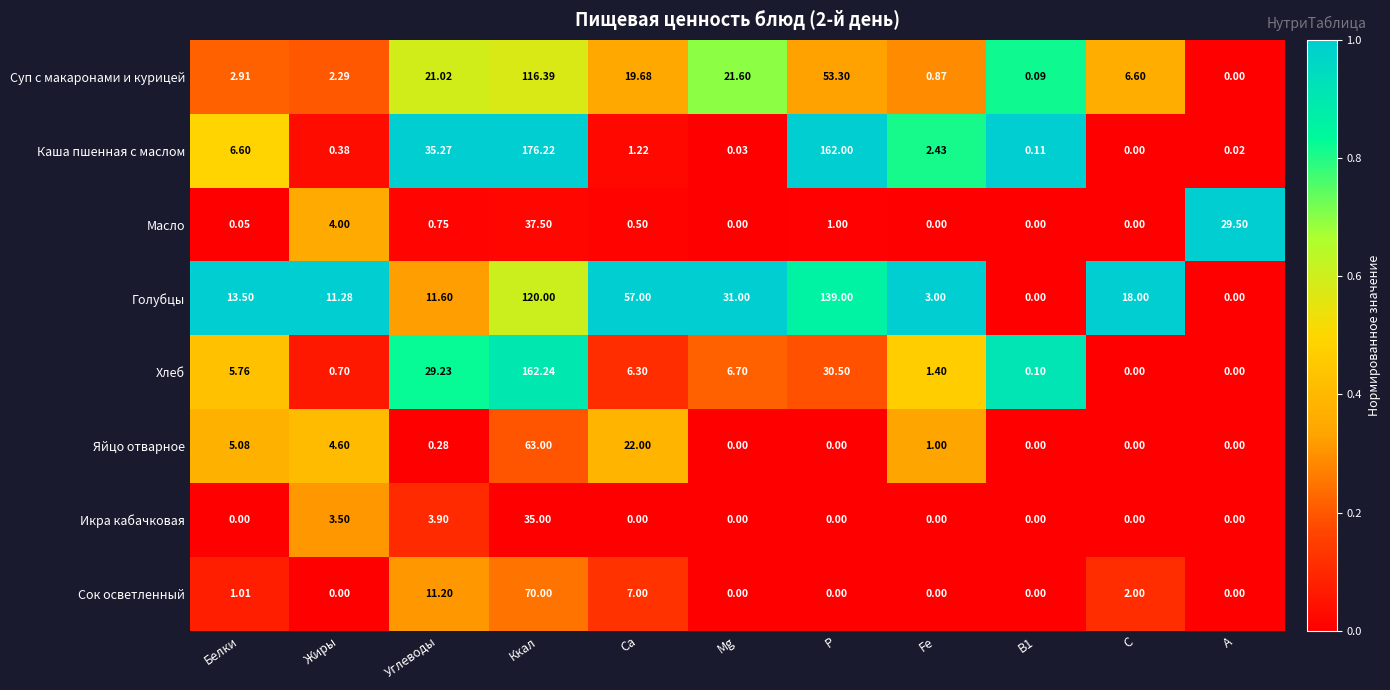

At which label does Хлеб first exceed 5?

Белки